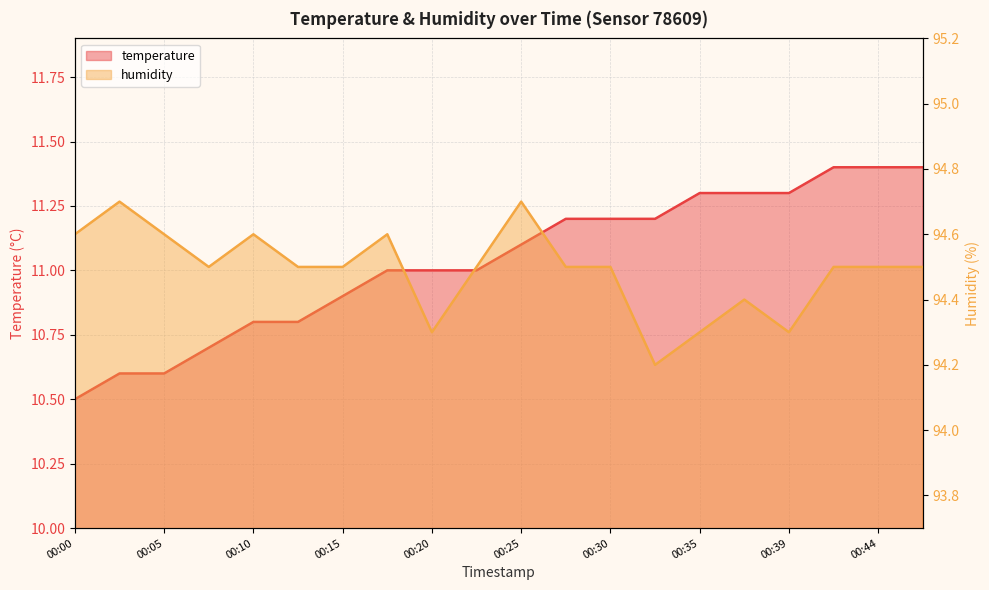

Which has a higher value, 00:00 or 00:05?

00:05